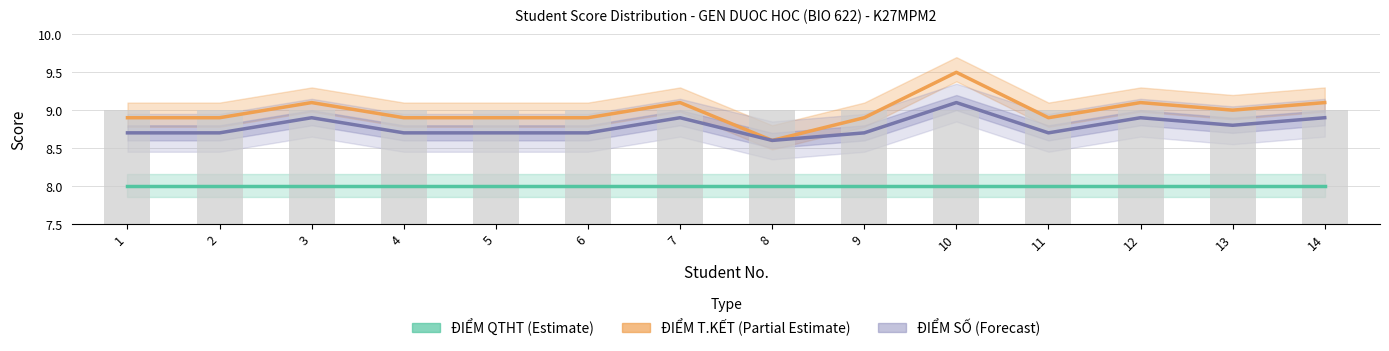

What is the total value across all series at 11?

34.6